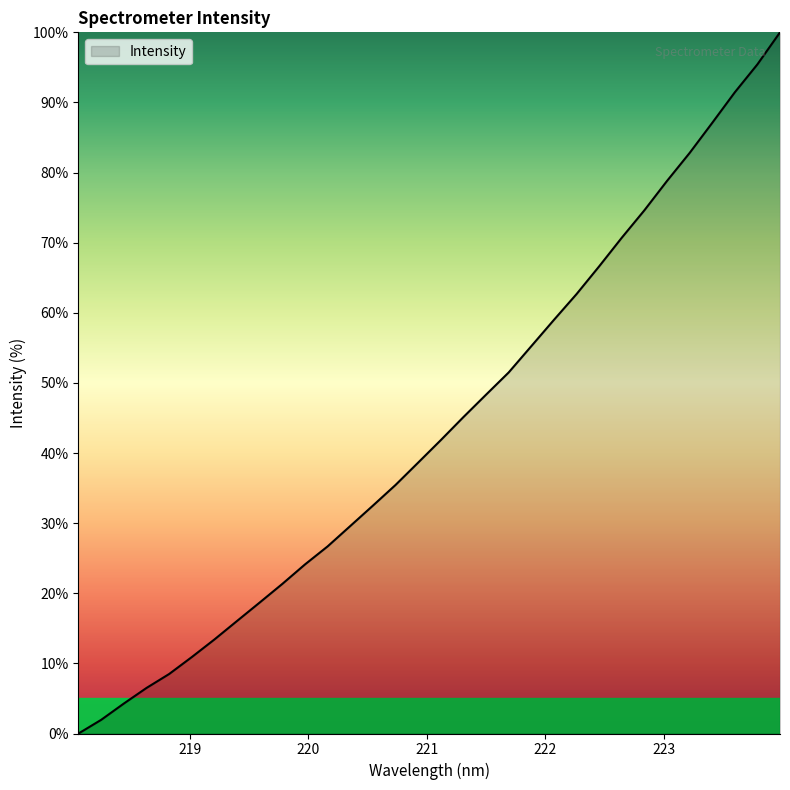

What is the difference between the maximum and minimum values?

100.0